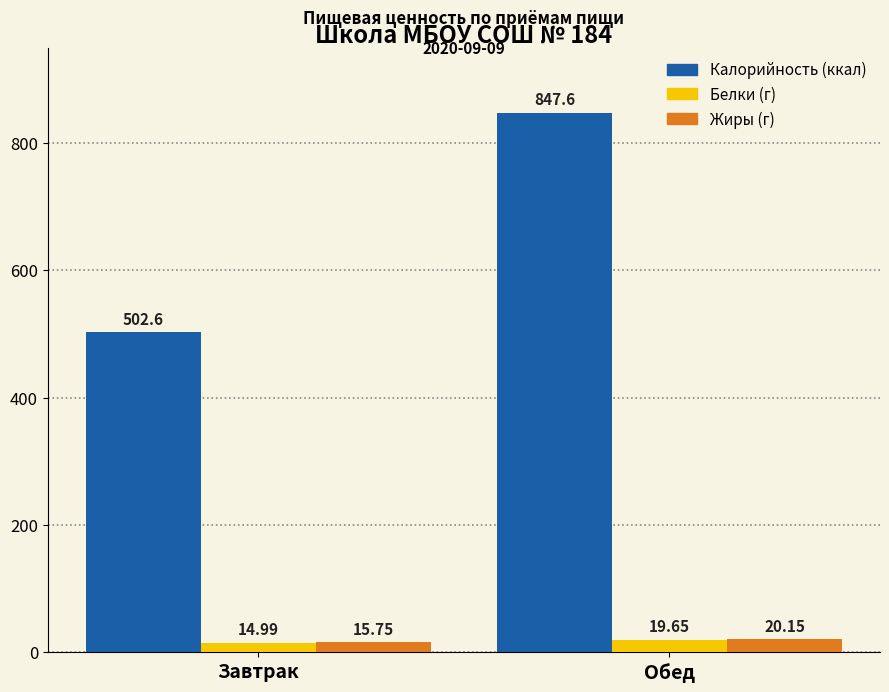

At which category is the sum across all series the highest?

Обед